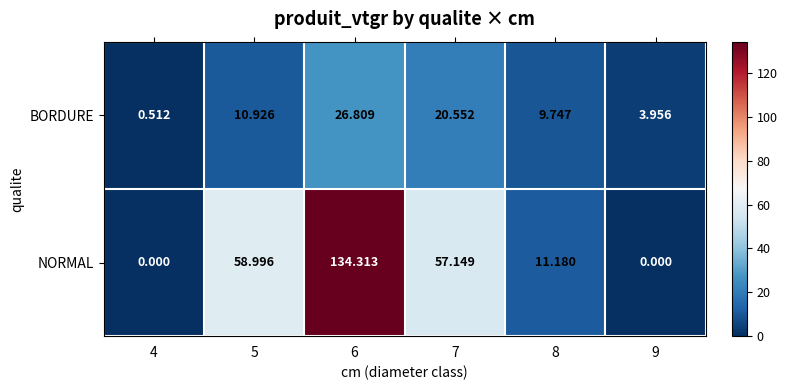

How many distinct data groups are displayed?

2